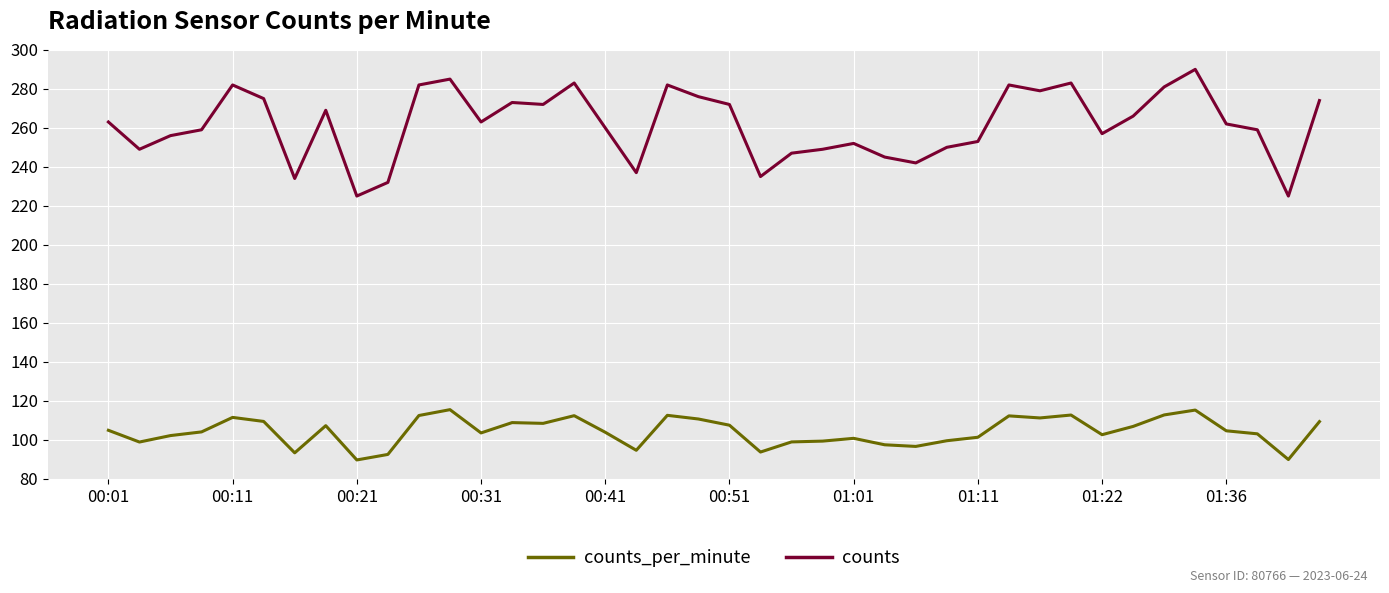

How many distinct data groups are displayed?

2